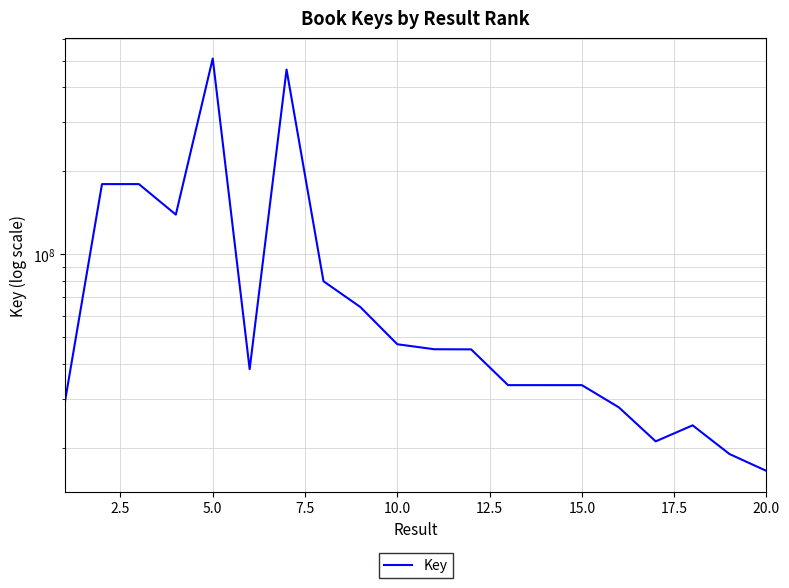

What is the difference between the maximum and minimum values?

492164638